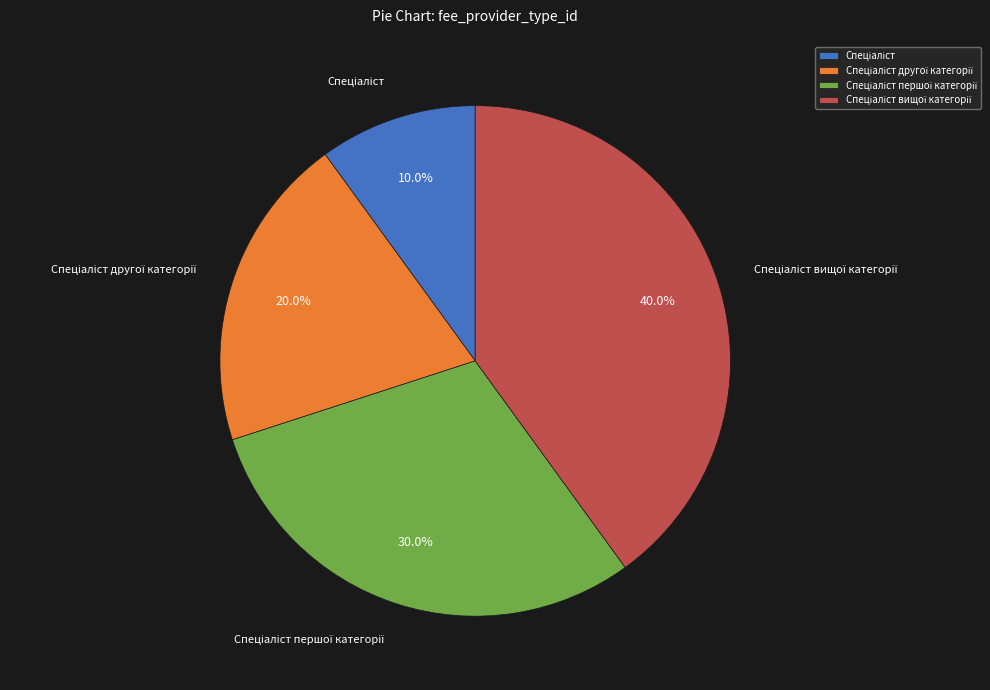

Does any single category account for the majority?

No